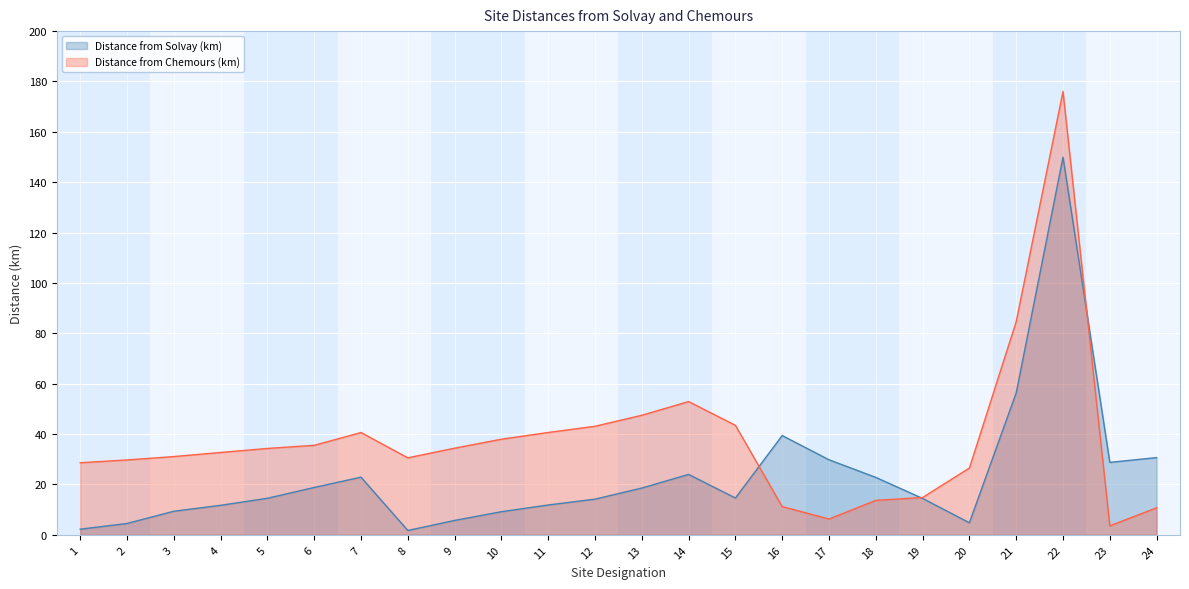

At which label does Distance from Solvay (km) first exceed 14?

5